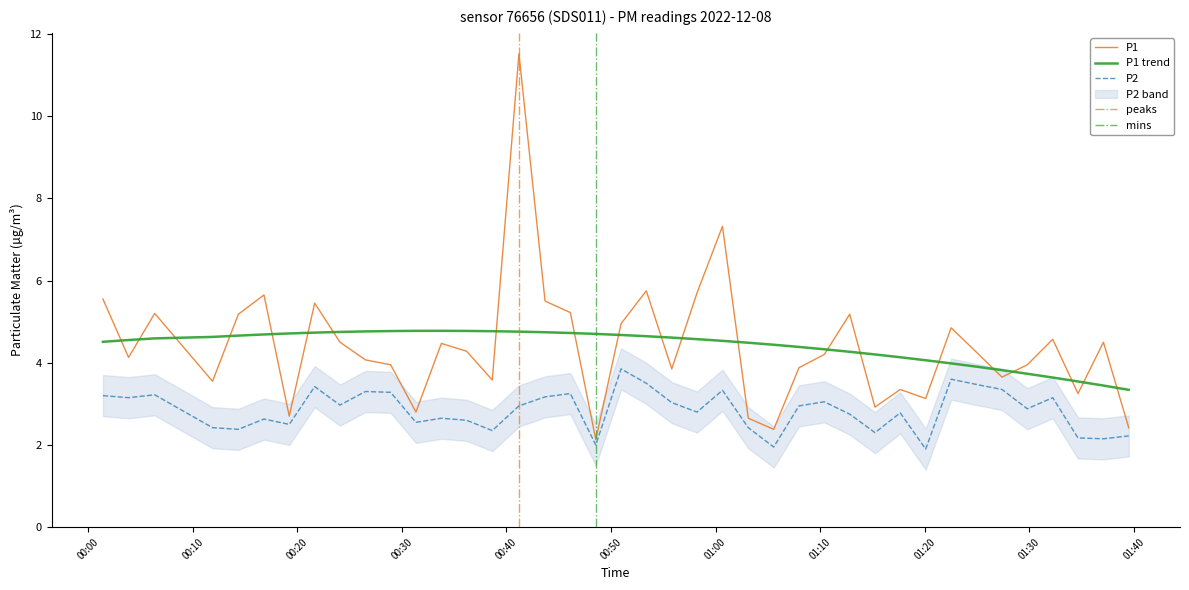

True or false: P2 has more than 0 interior local peaks.

True